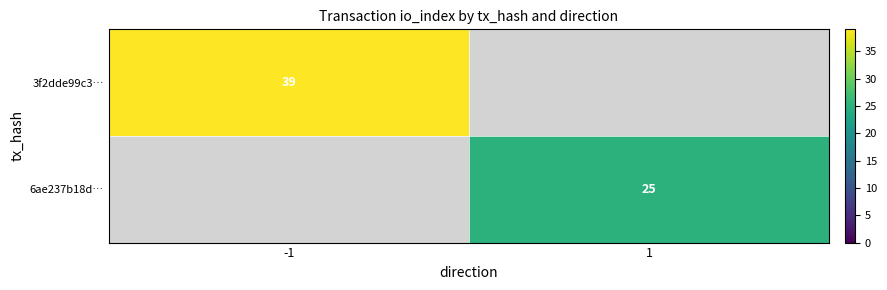

At how many categories does at least one series exceed 37?

1